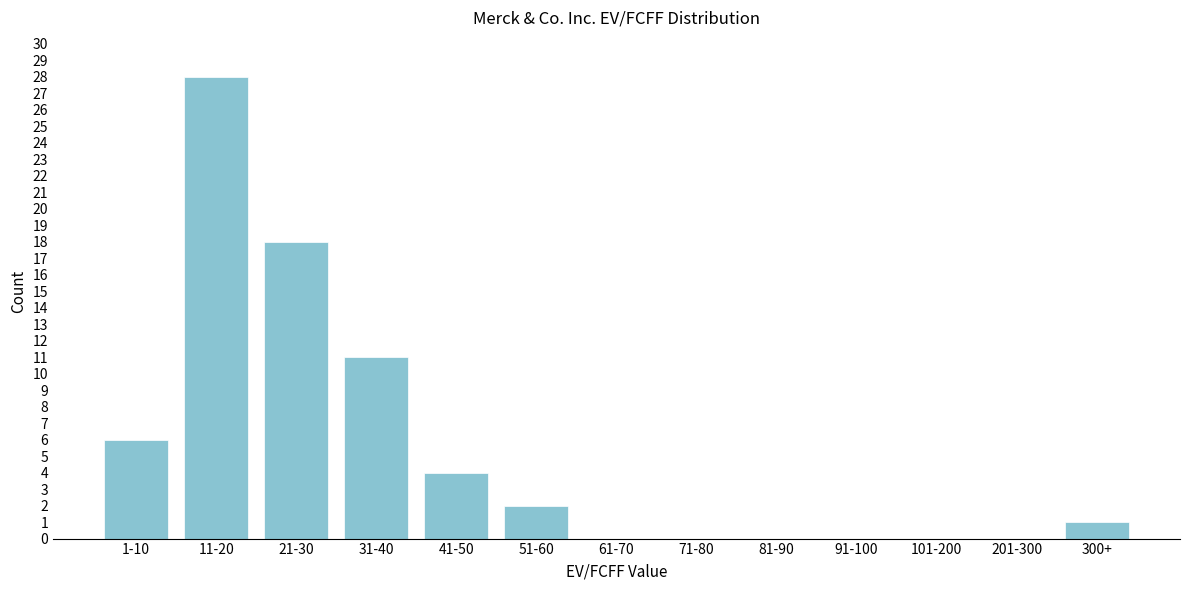

Which label corresponds to the largest value in the chart?

11-20